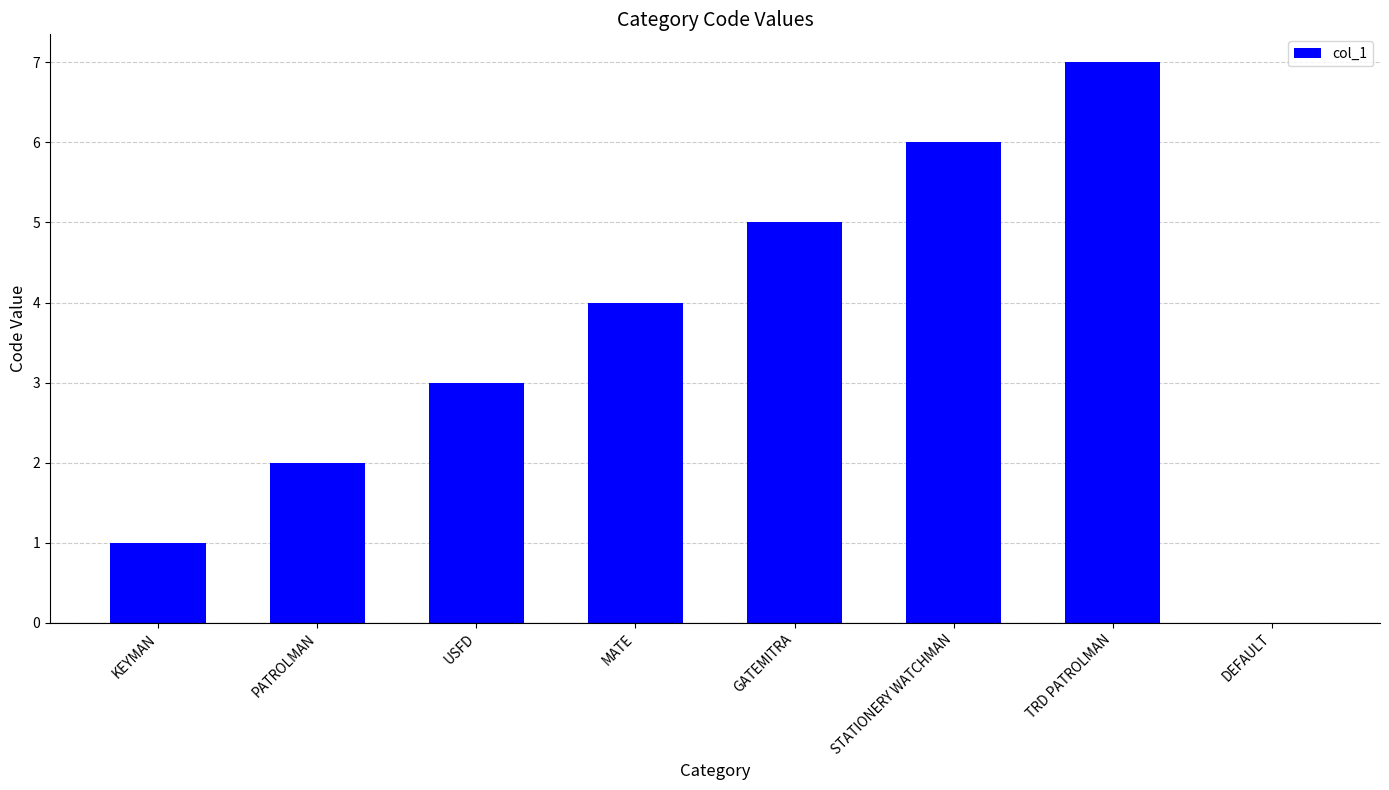

What is the sum of all values?

28